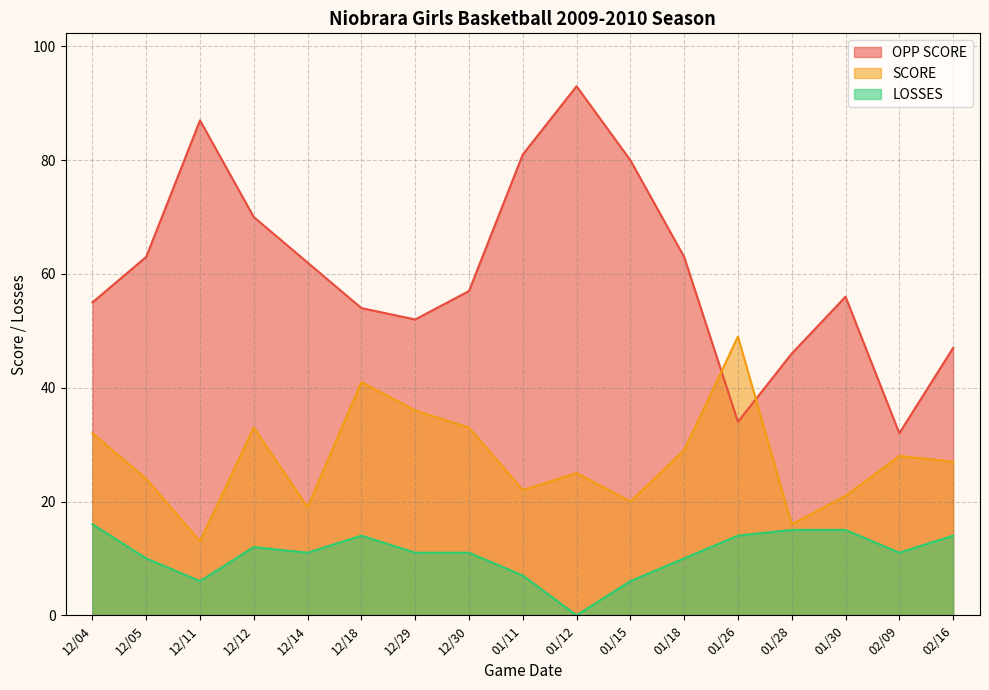

What is the highest value of the OPP SCORE series?

93